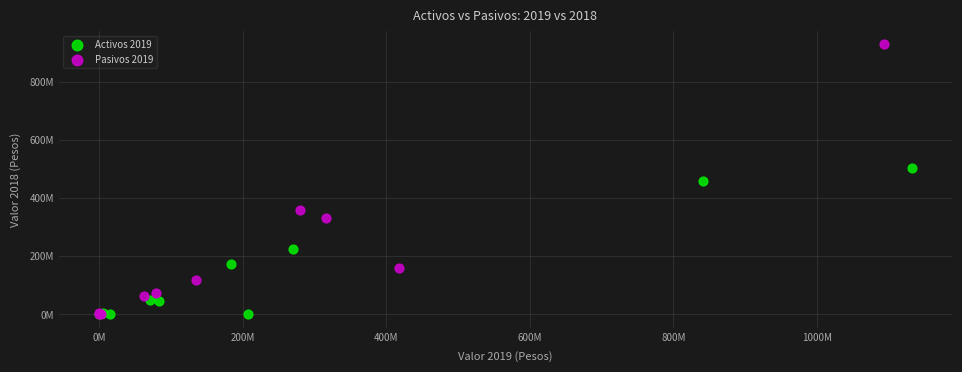

What are all the series names shown in the legend?

Activos 2019, Pasivos 2019